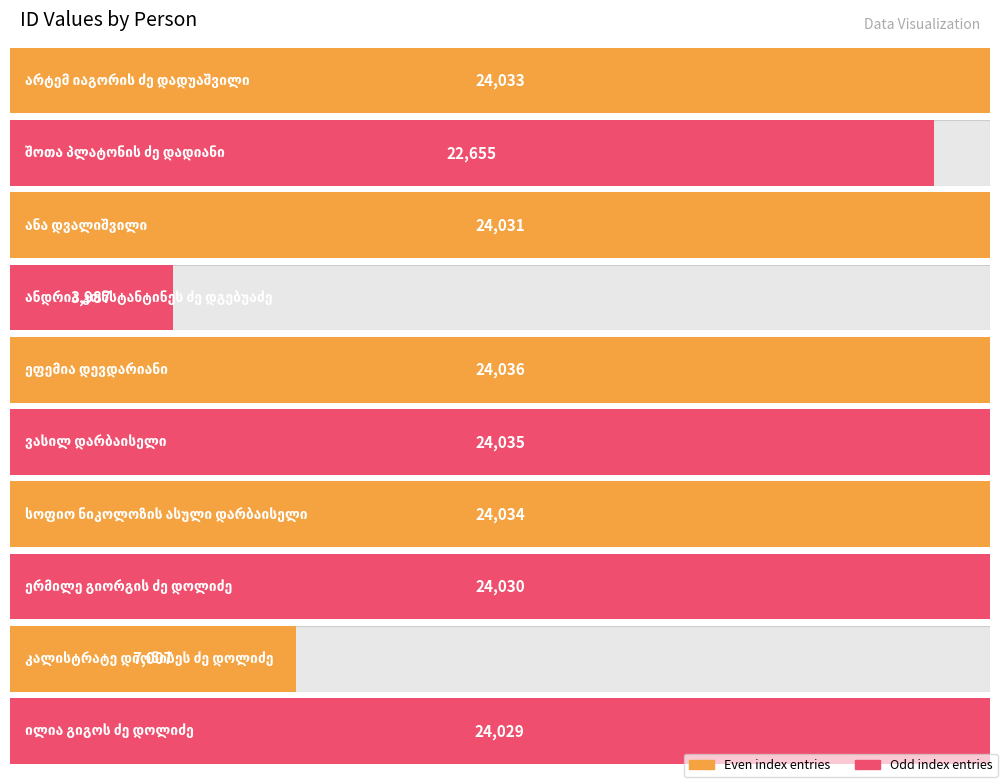

List the labels in order of value, smallest first.

ანდრია კონსტანტინეს ძე დგებუაძე, კალისტრატე დიონისეს ძე დოლიძე, შოთა პლატონის ძე დადიანი, ილია გიგოს ძე დოლიძე, ერმილე გიორგის ძე დოლიძე, ანა დვალიშვილი, არტემ იაგორის ძე დადუაშვილი, სოფიო ნიკოლოზის ასული დარბაისელი, ვასილ დარბაისელი, ეფემია დევდარიანი